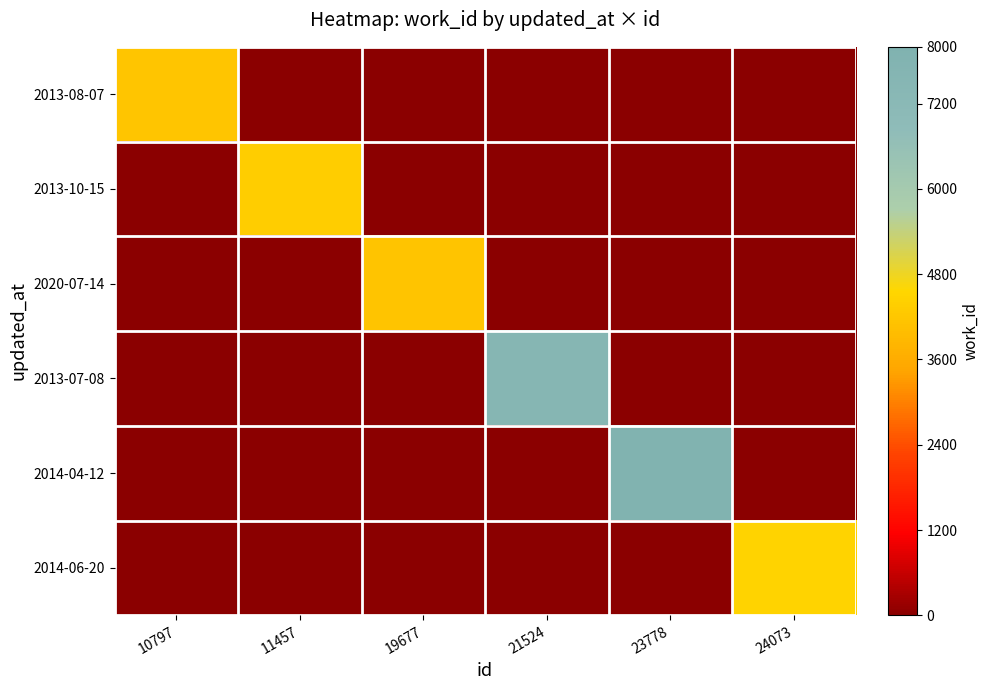

Reading left to right, transcribe all the data shown in this chart.

2013-08-07: 10797=4167	11457=0	19677=0	21524=0	23778=0	24073=0
2013-10-15: 10797=0	11457=4360	19677=0	21524=0	23778=0	24073=0
2020-07-14: 10797=0	11457=0	19677=4155	21524=0	23778=0	24073=0
2013-07-08: 10797=0	11457=0	19677=0	21524=7509	23778=0	24073=0
2014-04-12: 10797=0	11457=0	19677=0	21524=0	23778=7864	24073=0
2014-06-20: 10797=0	11457=0	19677=0	21524=0	23778=0	24073=4480